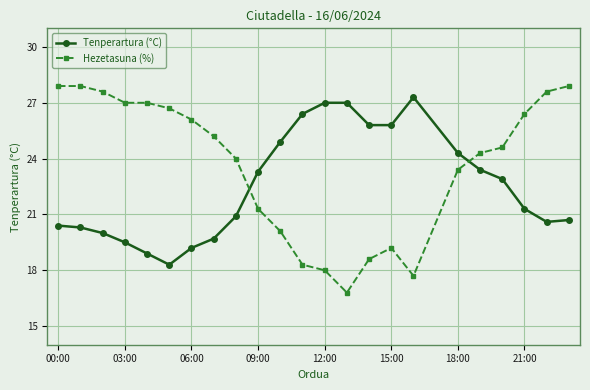

True or false: Tenperartura (°C) and Hezetasuna (%) intersect in this chart.

True